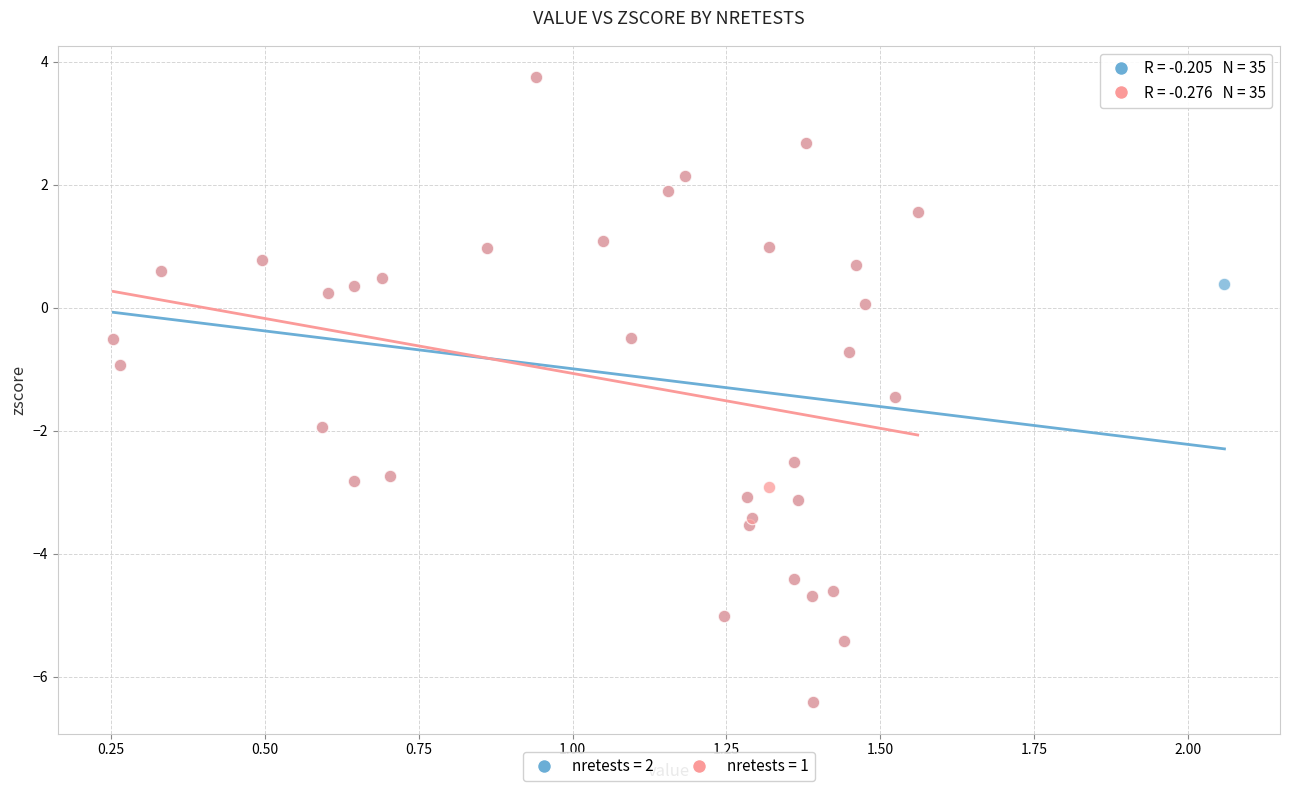

What are all the series names shown in the legend?

nretests = 2, nretests = 1